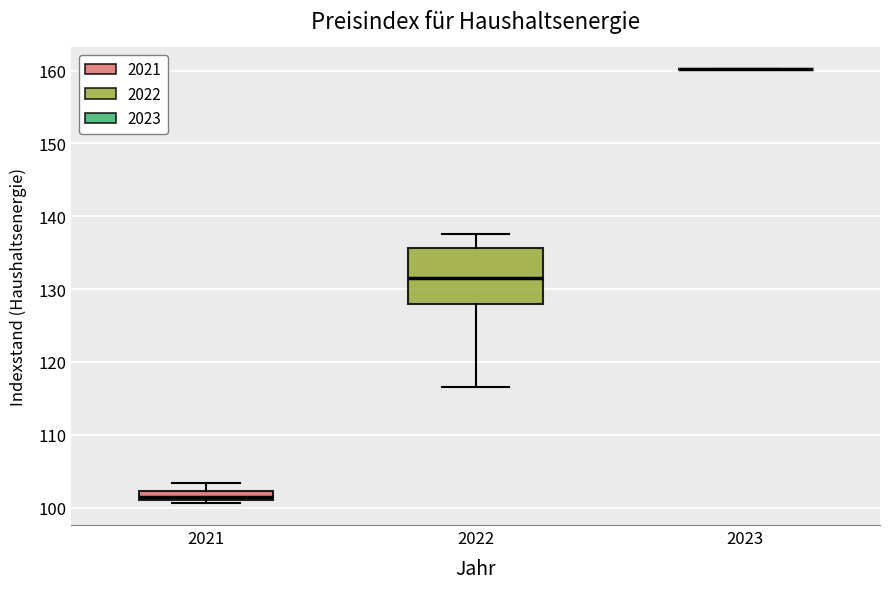

Where is the lower edge of the box at x = 2022 on the y-axis? The values are not printed on the chart, so give them approximately, as read against the axis.

128